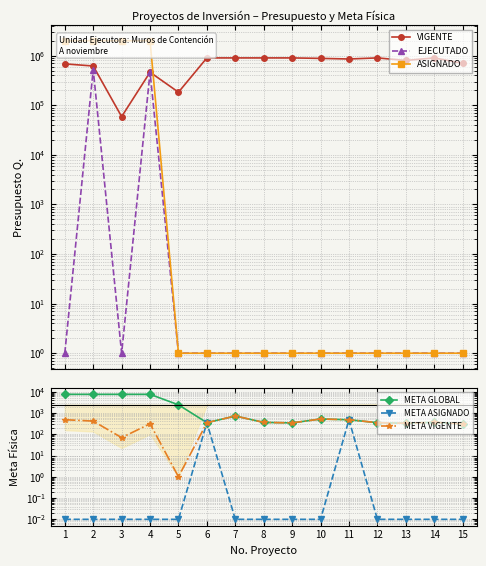

What is the spread (max minus min) of values at 5?

183118.0